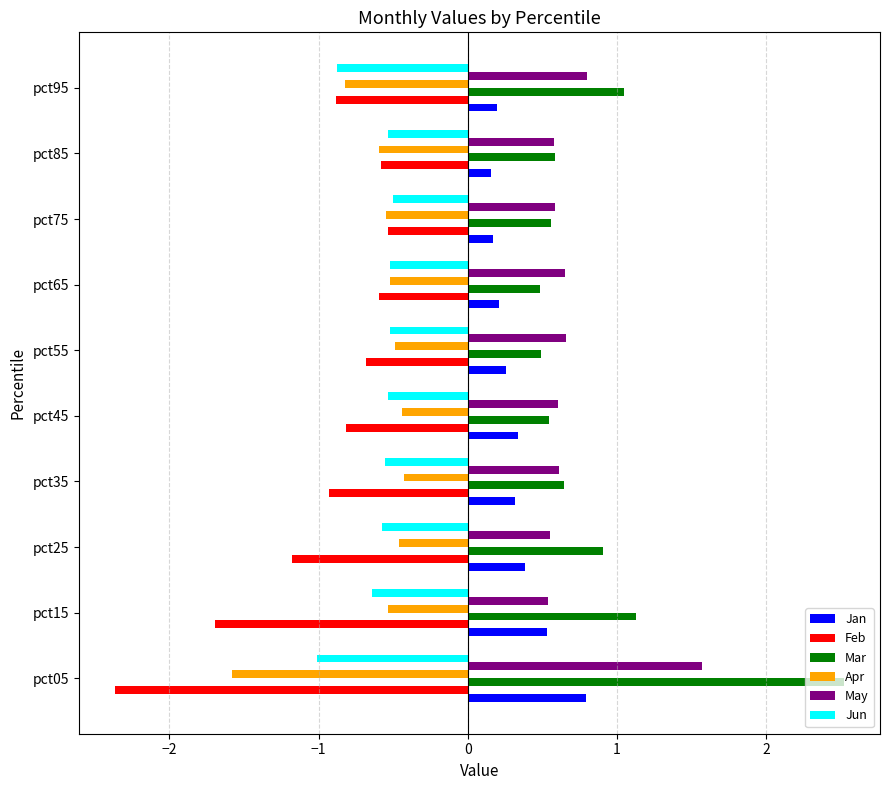

What is the difference between the highest and lowest values at pct75?

1.1